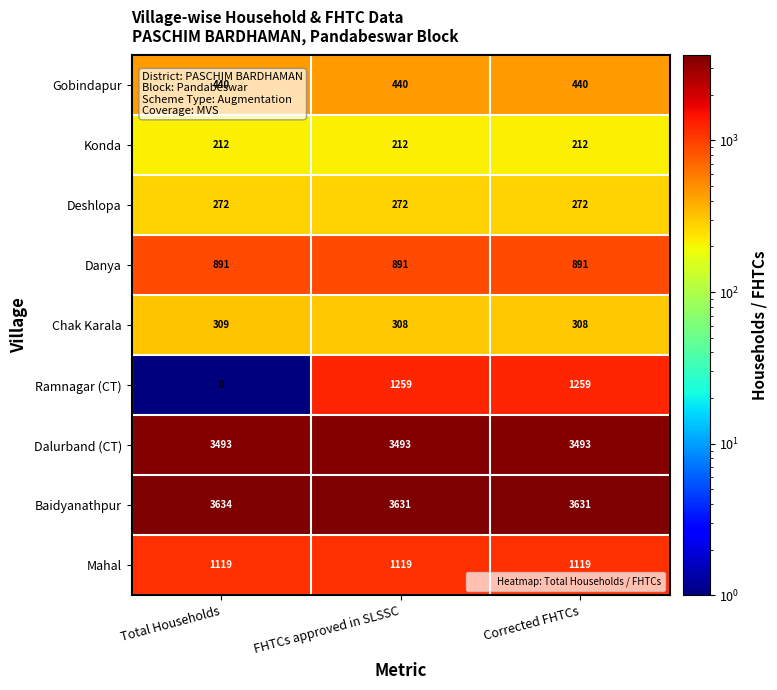

What is the total value across all series at FHTCs approved in SLSSC?

11625